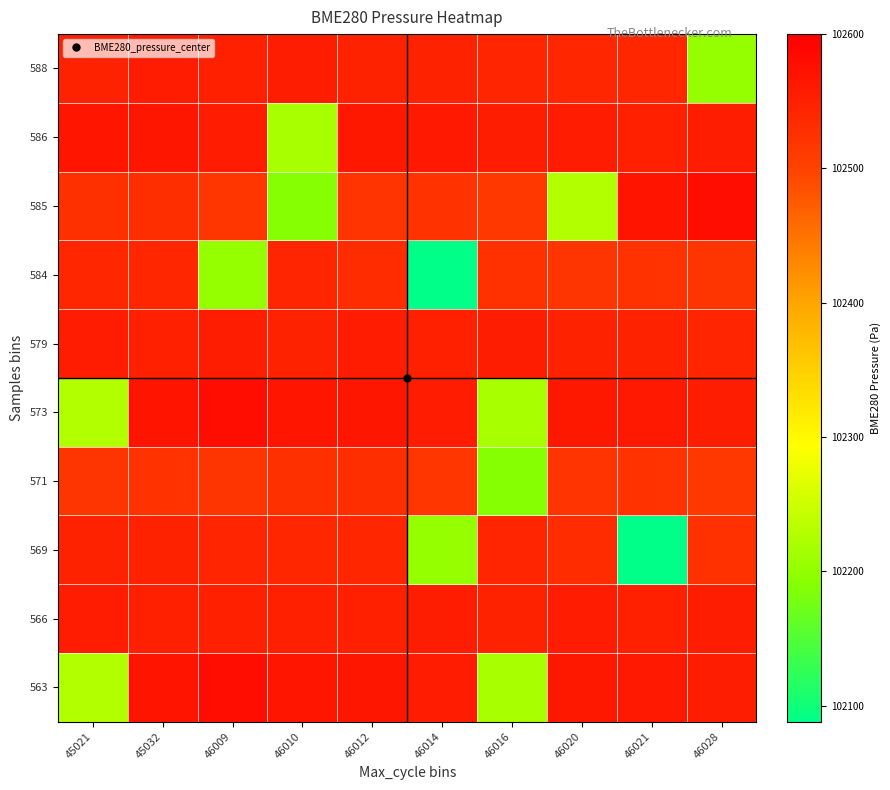

Rank the series at 46021 from highest to lowest value.

585, 563, 573, 586, 566, 579, 588, 584, 571, 569